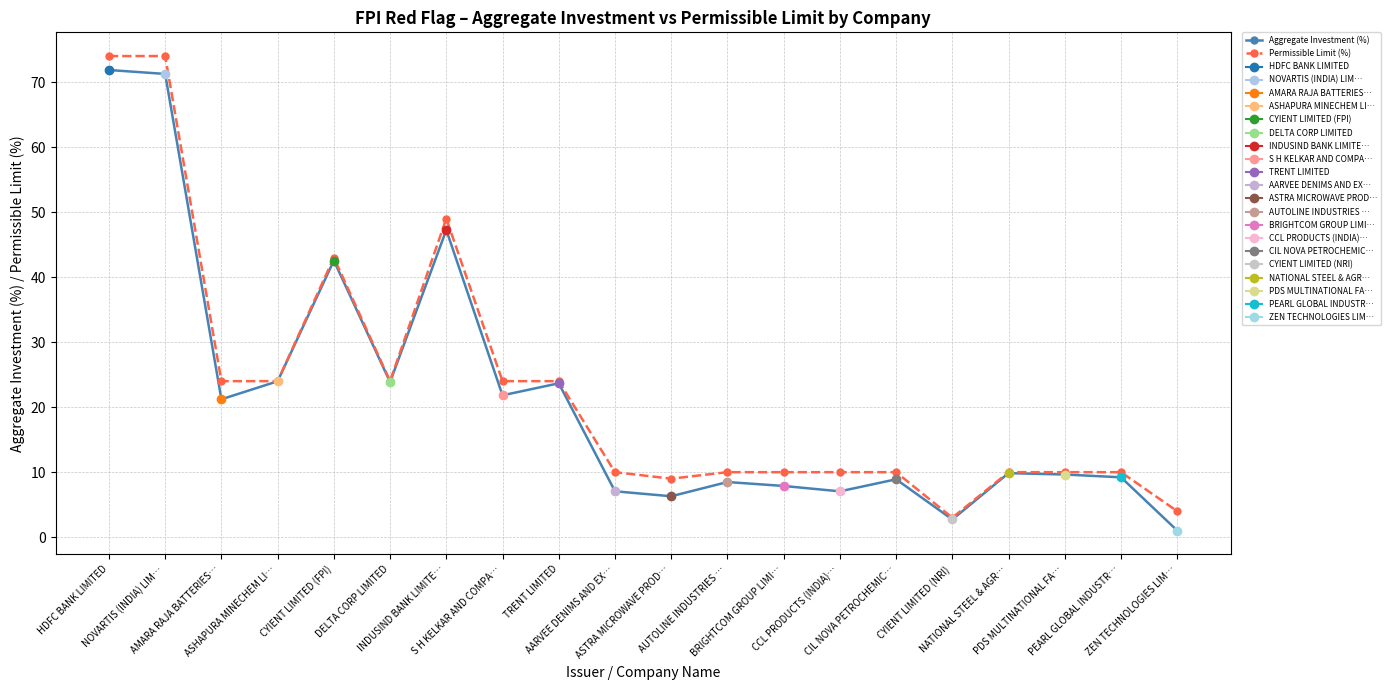

What is the minimum value for Permissible Limit (%)?

3.0